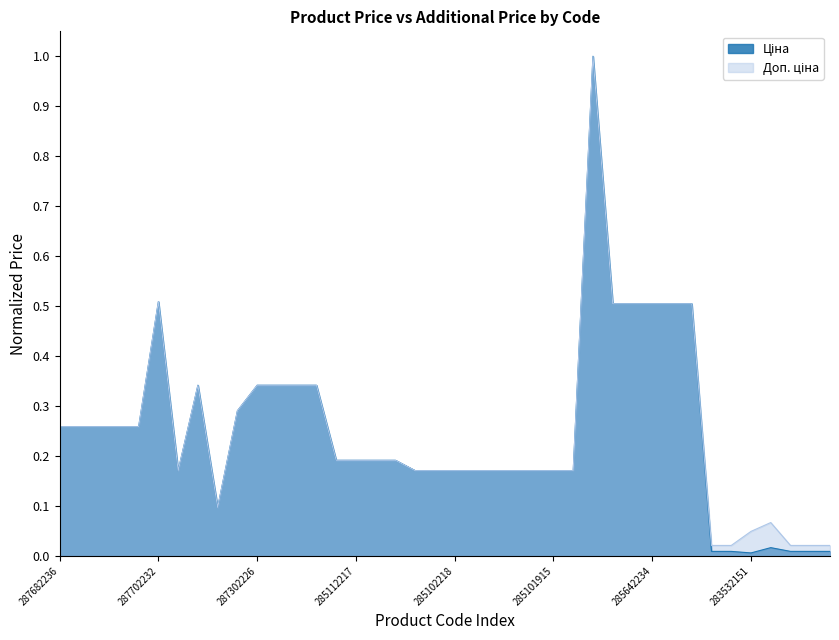

How many interior local valleys does the Доп. ціна series have?

2